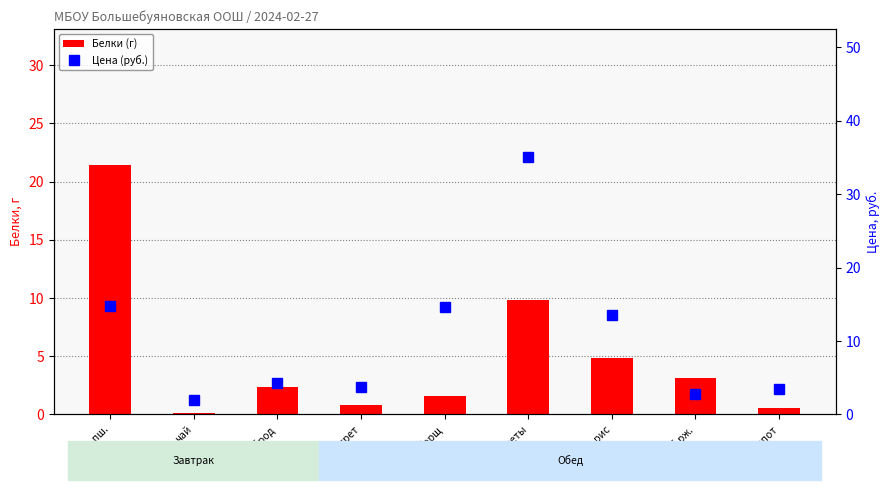

Rank the series by their maximum value, from highest to lowest.

Цена (руб.), Белки (г)